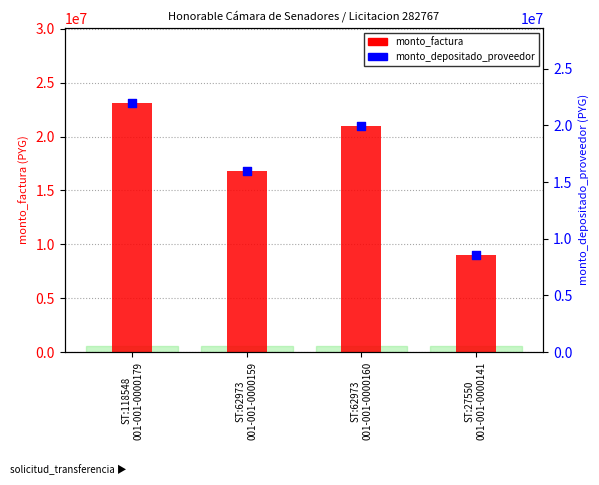

Is the value of monto_factura at ST:118548
001-001-0000179 greater than the value of monto_depositado_proveedor at ST:118548
001-001-0000179?

Yes